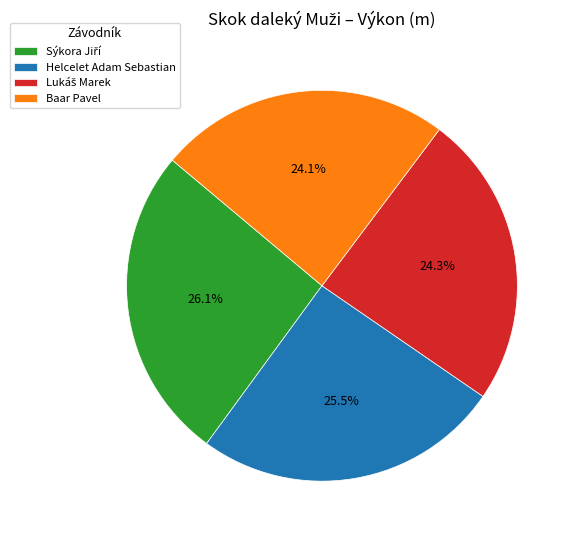

Which has a higher value, Baar Pavel or Helcelet Adam Sebastian?

Helcelet Adam Sebastian